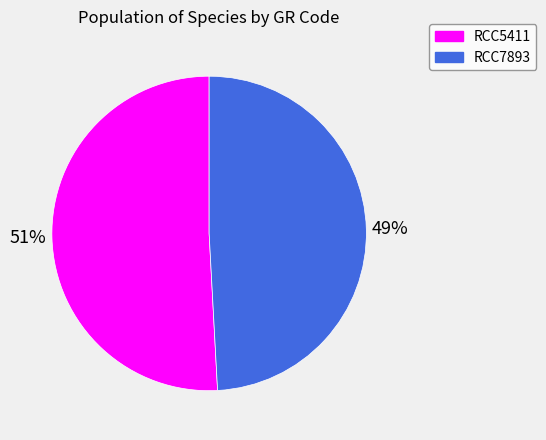

Is it true that RCC7893 is 49% of the pie?

True